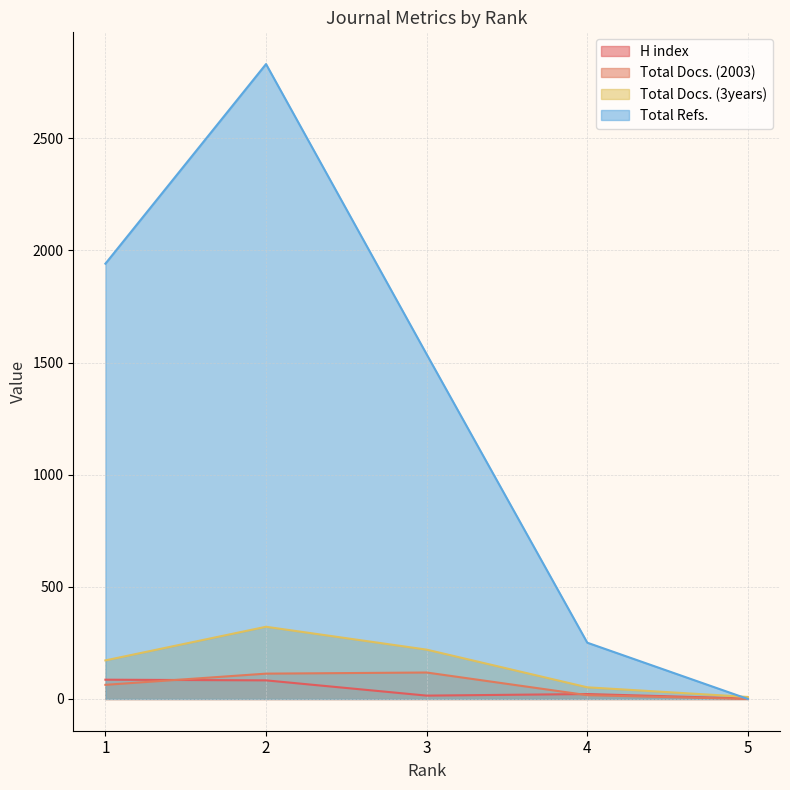

True or false: Total Docs. (3years) and Total Docs. (2003) cross at least once.

False